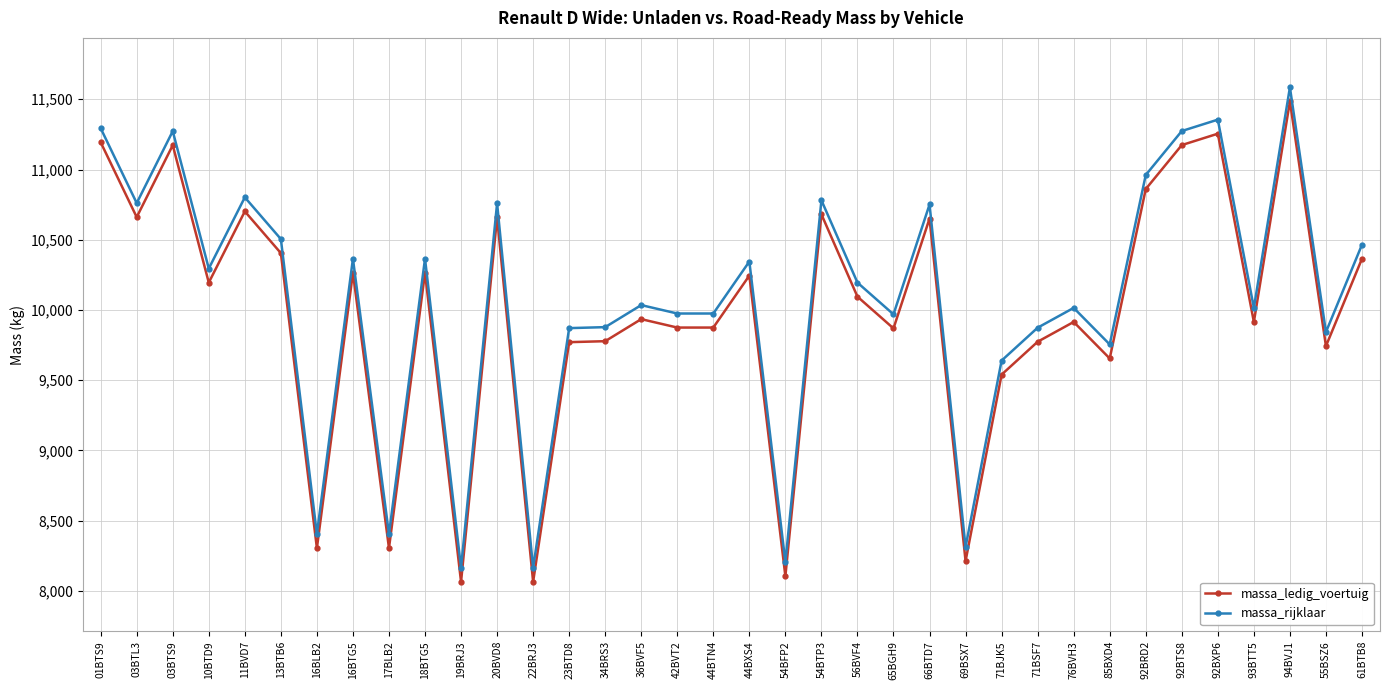

True or false: massa_ledig_voertuig and massa_rijklaar intersect in this chart.

False